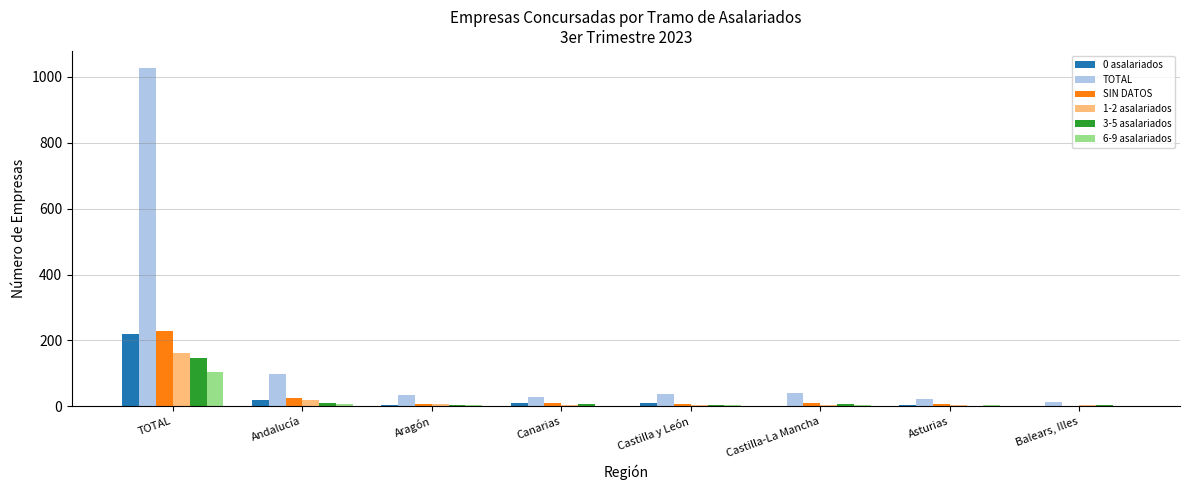

At which label does 6-9 asalariados reach its peak?

TOTAL